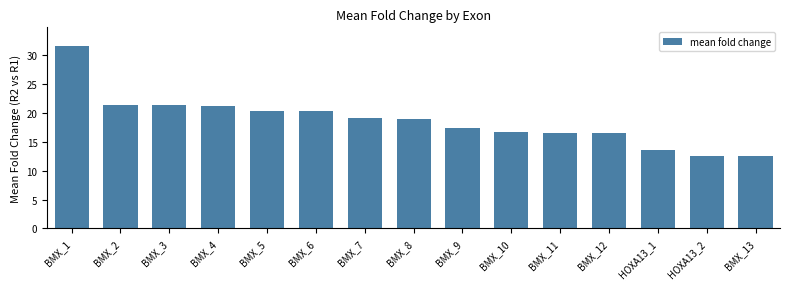

How many data points does each series have?

15